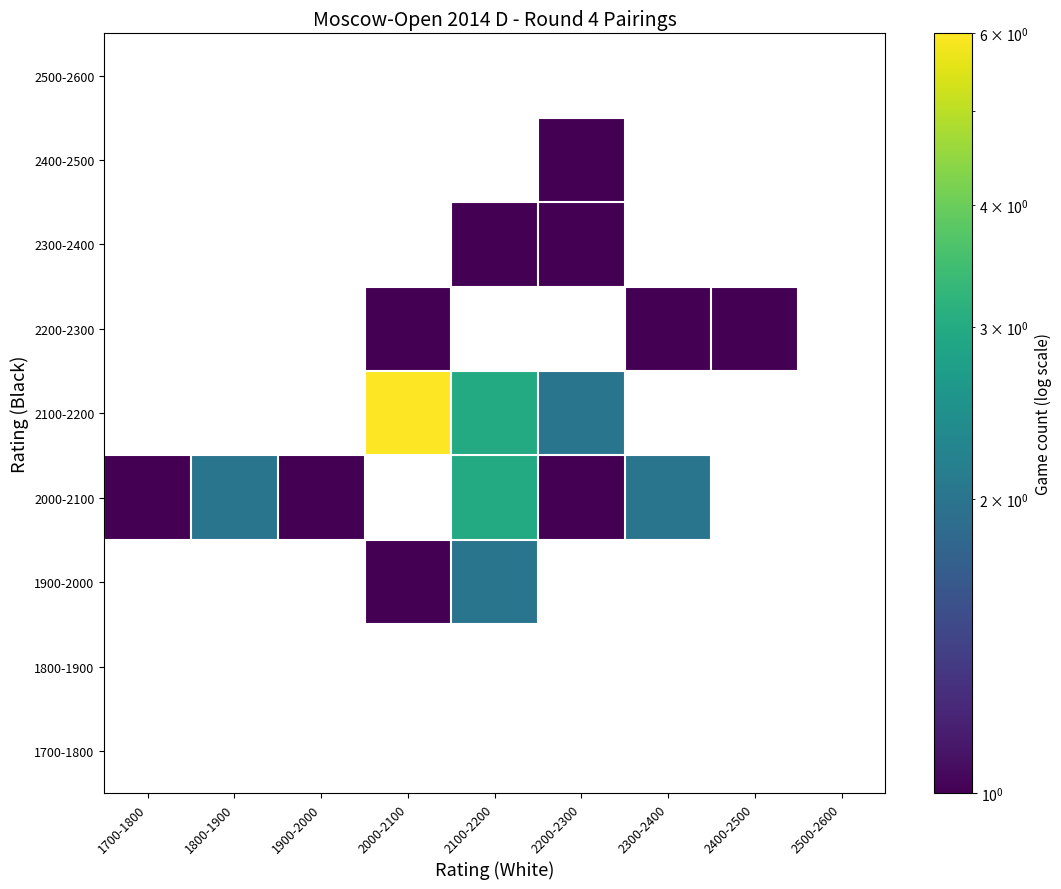

How many distinct data groups are displayed?

9